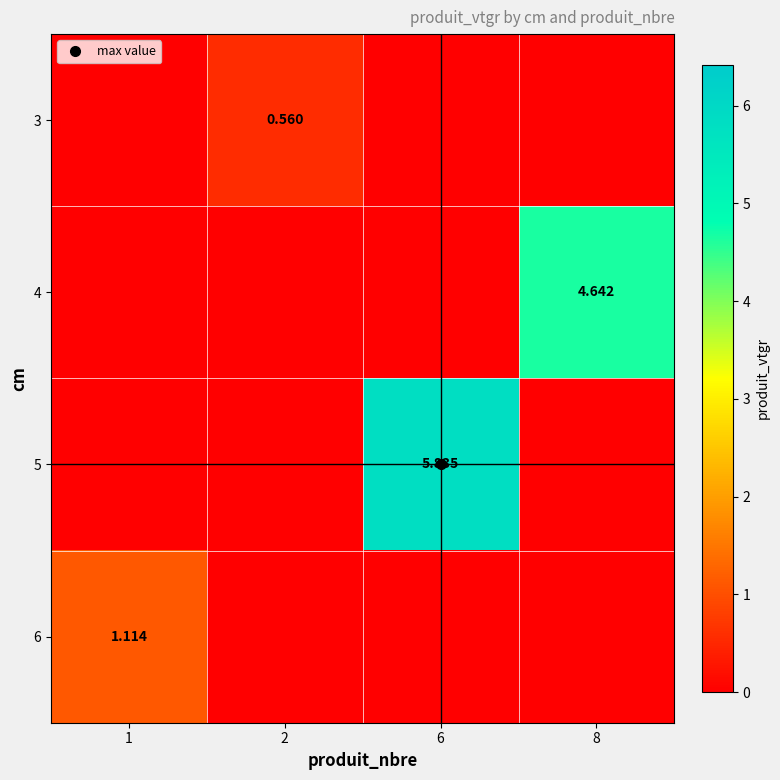

How many positive values does the 6 series have?

1